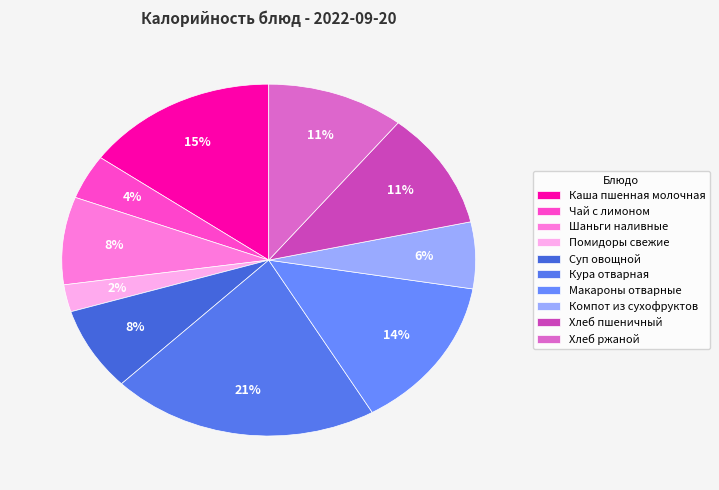

To the nearest percent, what percentage of the pie is Помидоры свежие?

2%